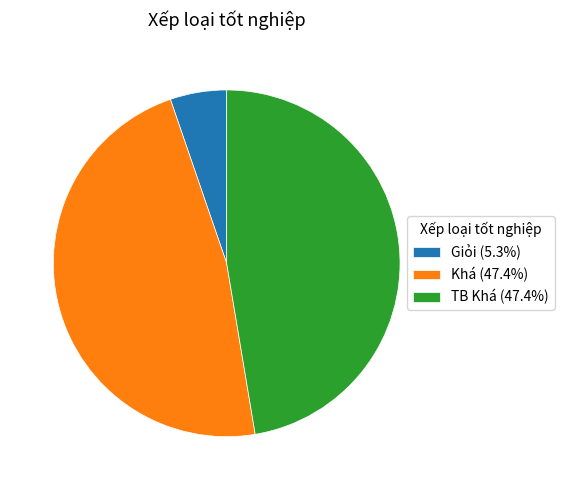

Approximately how many times larger is the value at Khá (47.4%) compared to Giỏi (5.3%)?

9.0